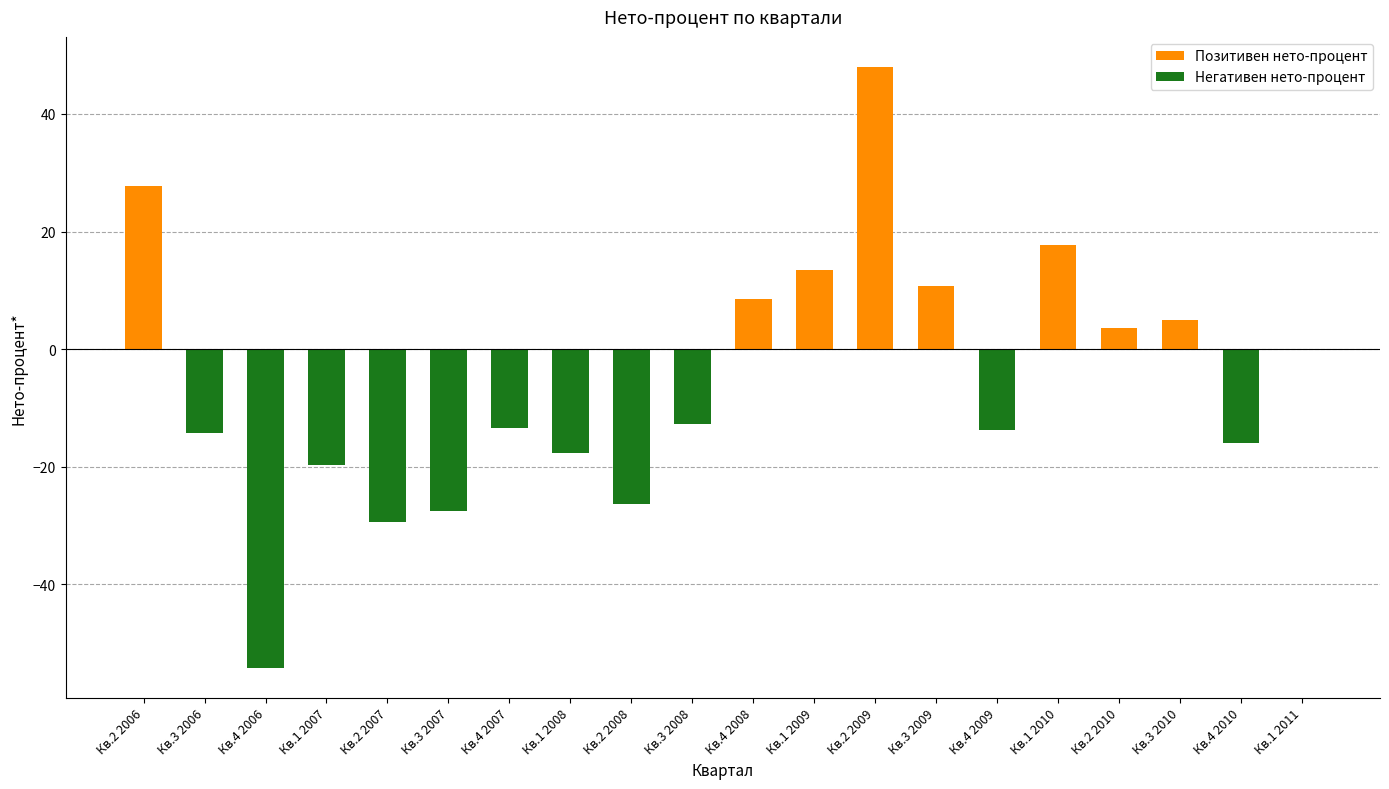

What is the change in value from Кв.3 2009 to Кв.1 2011?

-10.7